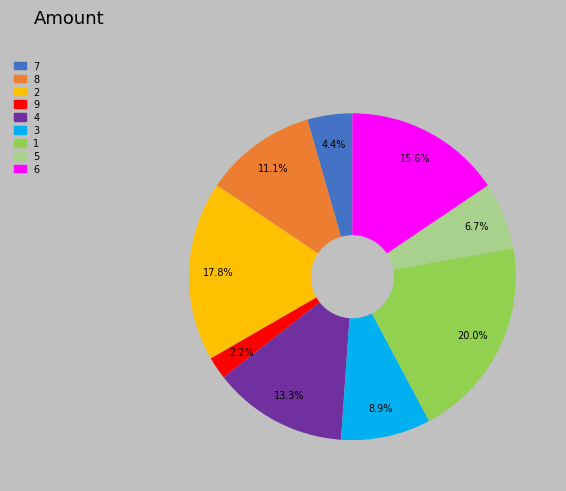

Is there a majority slice in this chart?

No